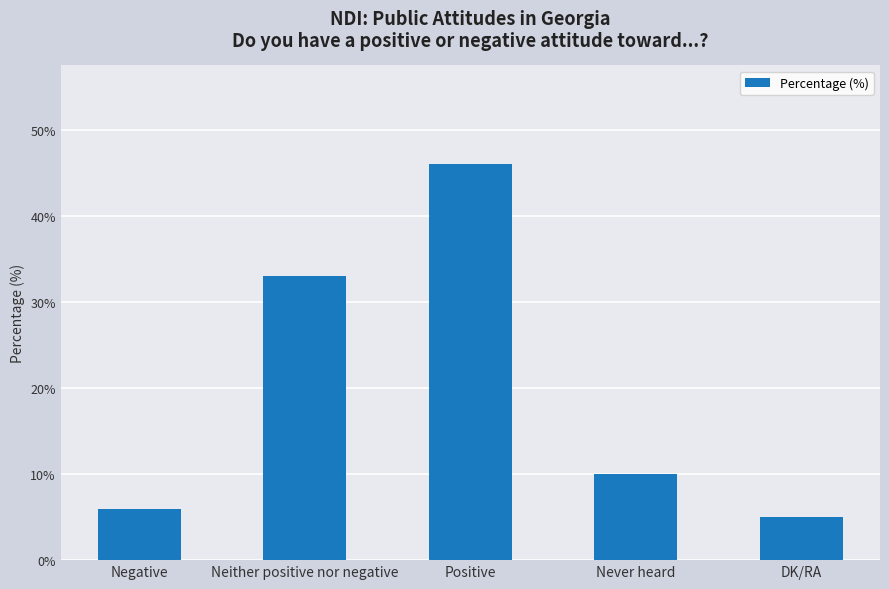

What is the difference between the maximum and minimum values?

41